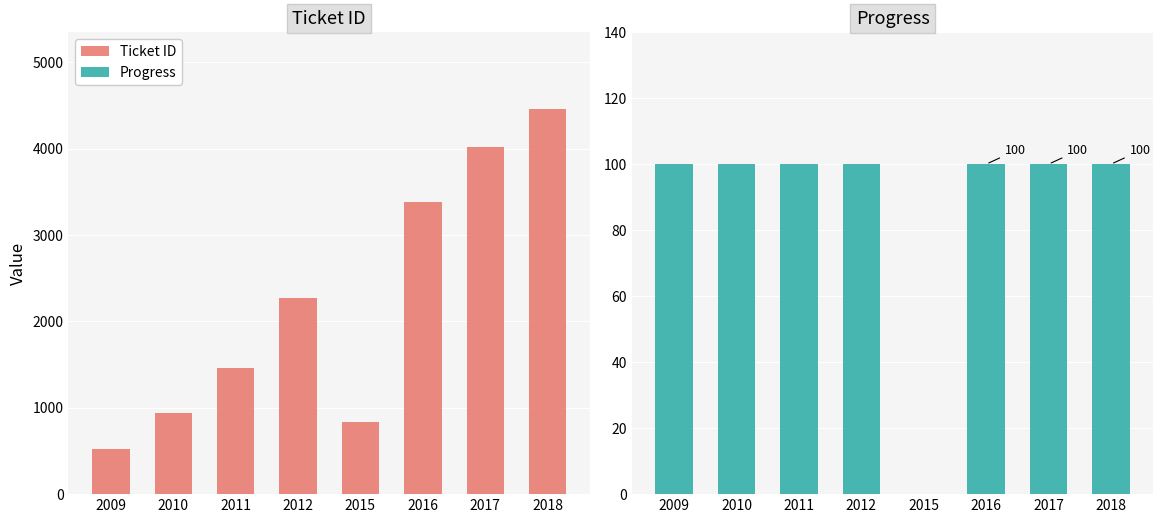

Where is Progress nearest to the value 50?

2009